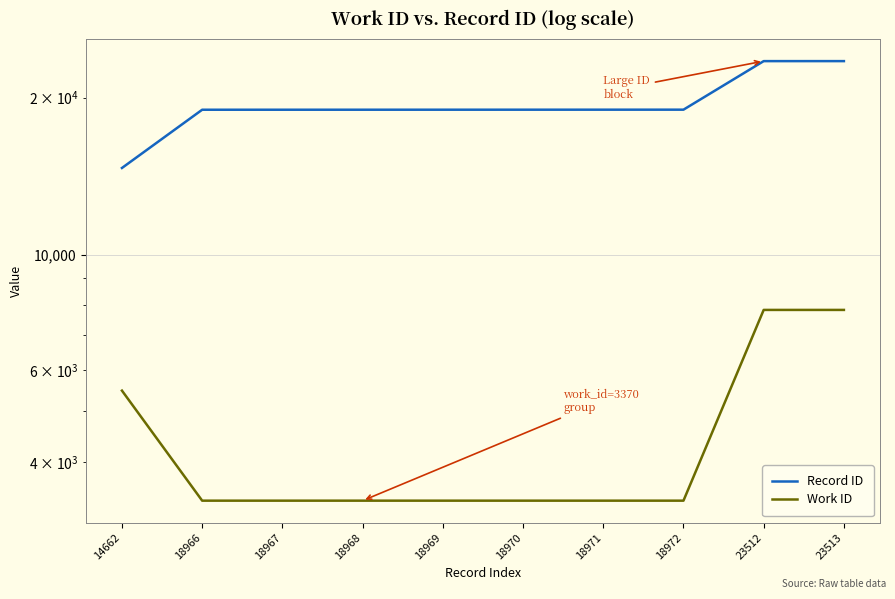

How many values in the Work ID series exceed 3370?

3